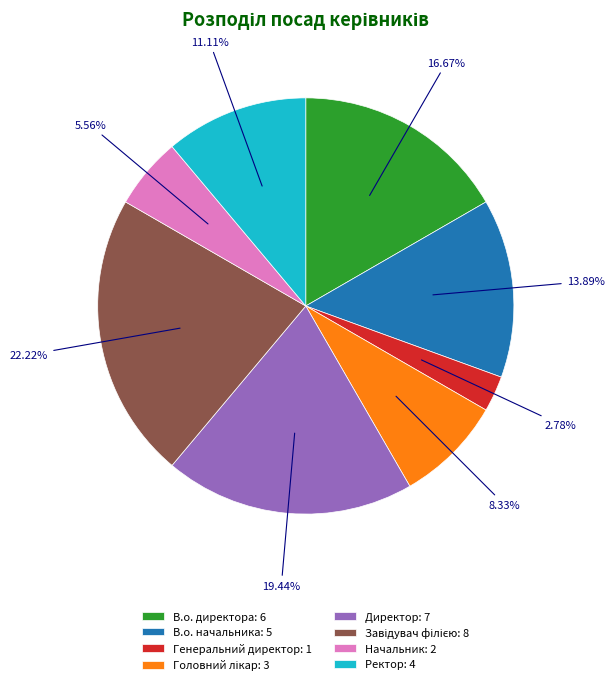

What is the smallest slice in the pie chart?

Генеральний директор